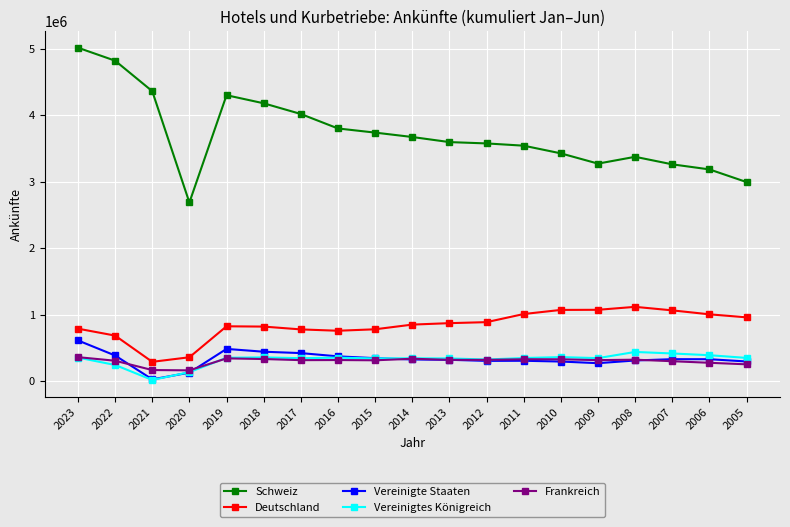

Is it true that Schweiz equals 4300515 at 2019?

True